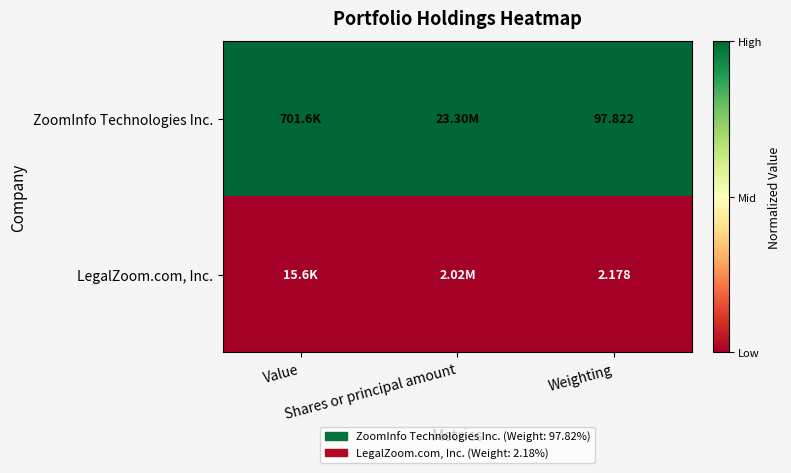

Between Value and Shares or principal amount, which series saw the biggest shift?

ZoomInfo Technologies Inc.